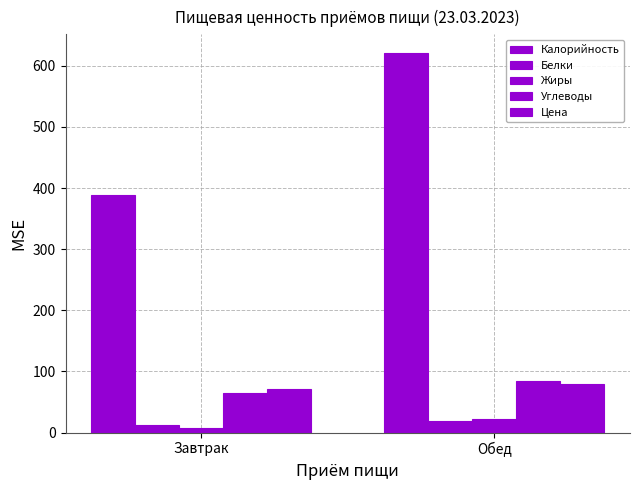

How many data points does each series have?

2